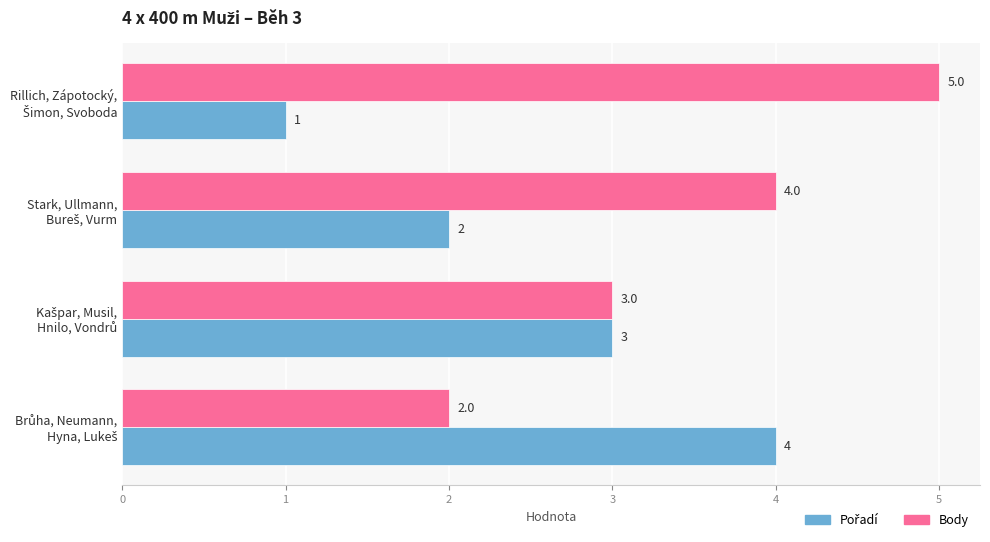

Which series has the largest total across all categories?

Body